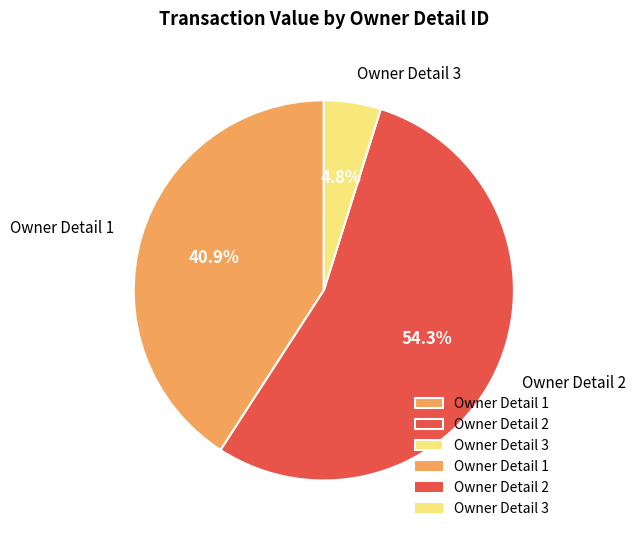

Rank the categories by value from highest to lowest.

Owner Detail 2, Owner Detail 1, Owner Detail 3